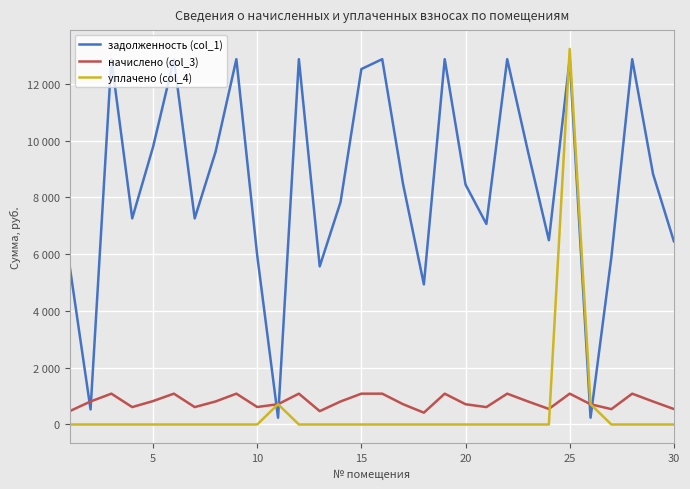

Is this an area chart (filled region under the line)?

No